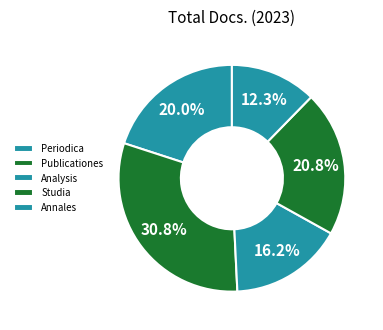

What is the smallest slice in the pie chart?

Annales